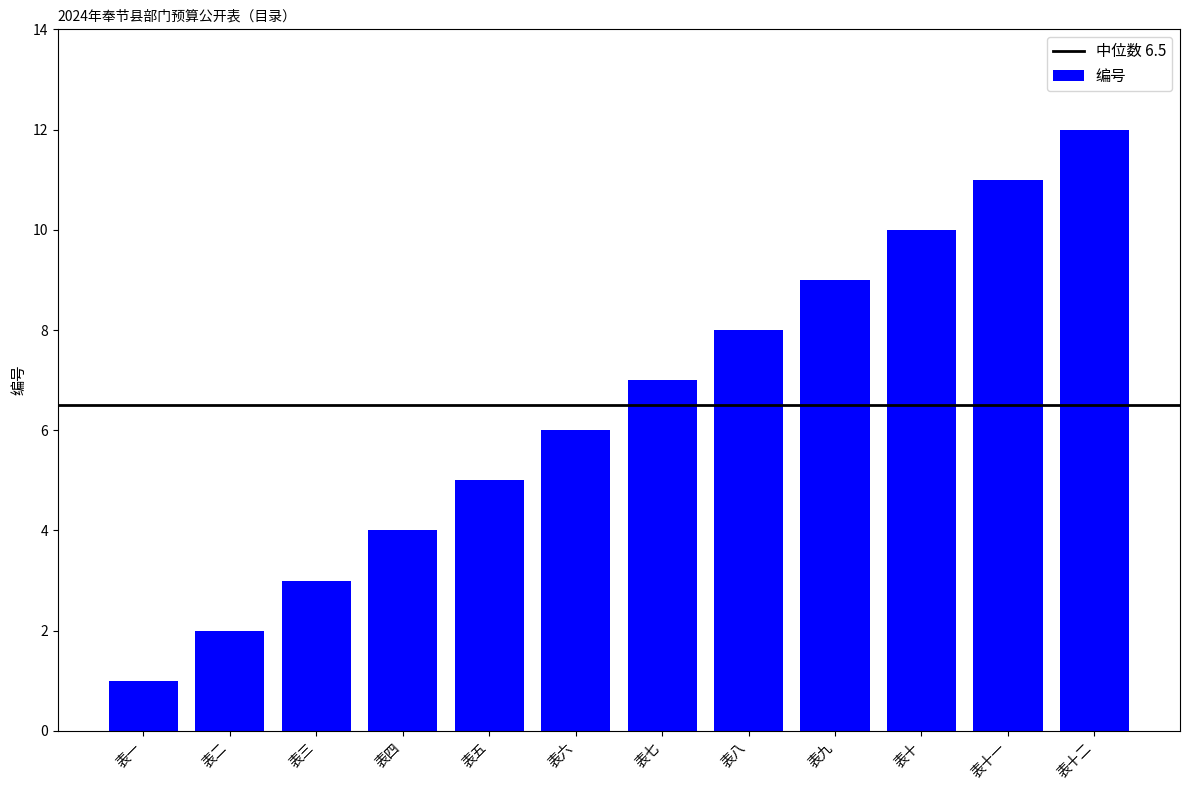

Reading left to right, what are all the values shown in this chart?

表一=1	表二=2	表三=3	表四=4	表五=5	表六=6	表七=7	表八=8	表九=9	表十=10	表十一=11	表十二=12